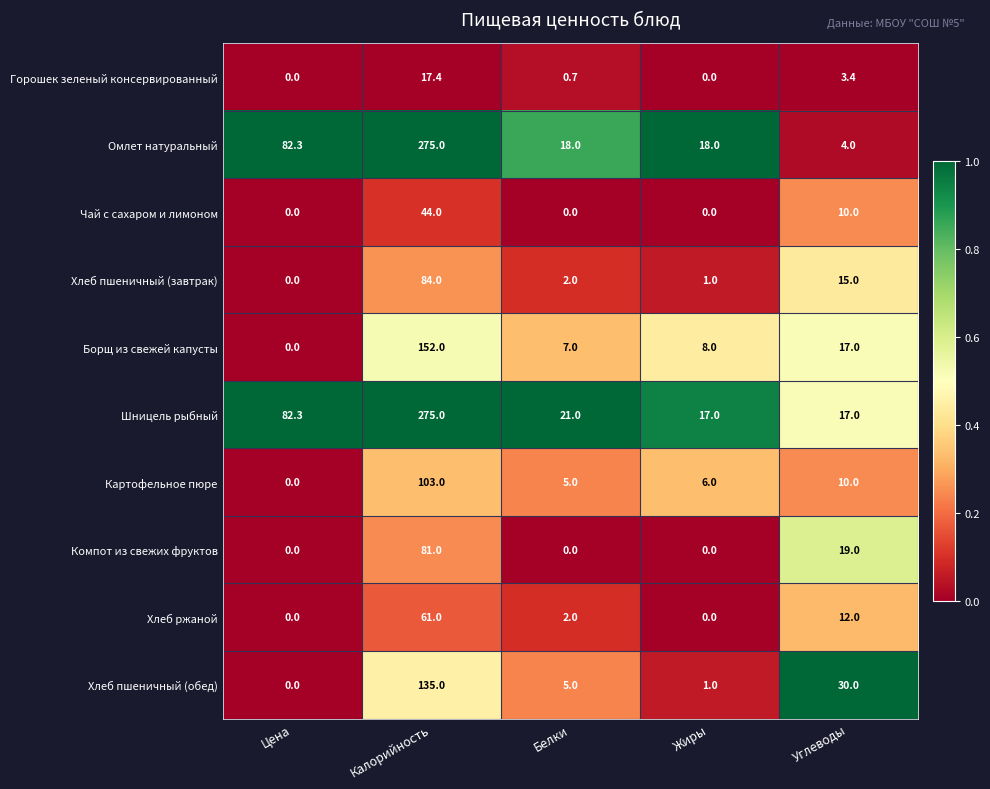

The value of Омлет натуральный at Углеводы is 6.2. True or false?

False